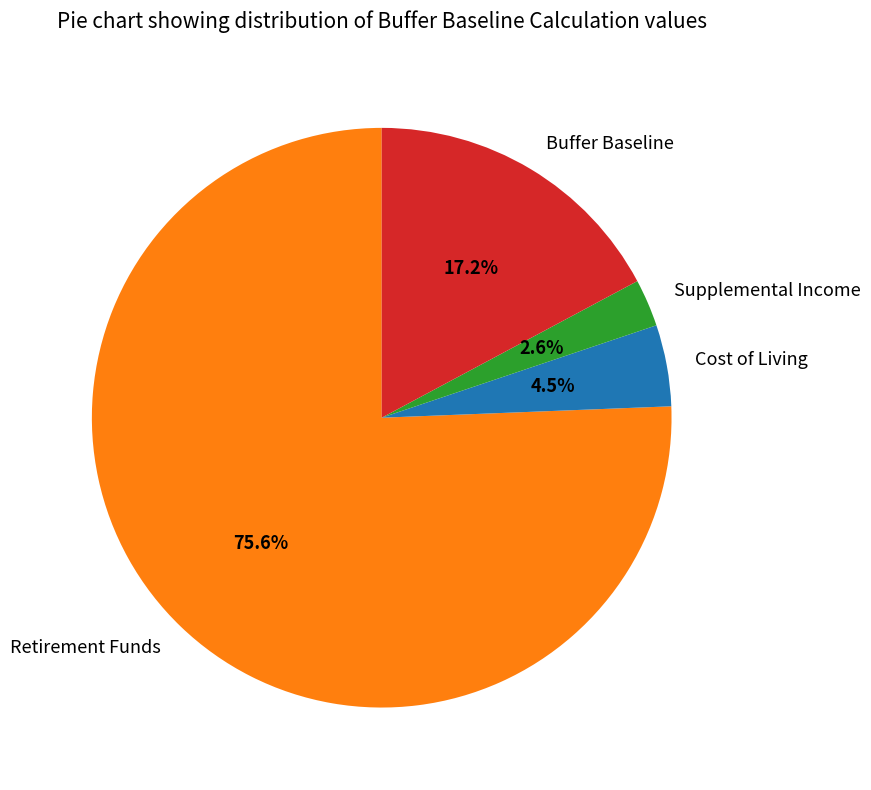

To the nearest percent, what is the difference between the Buffer Baseline and Supplemental Income slice percentages?

15%